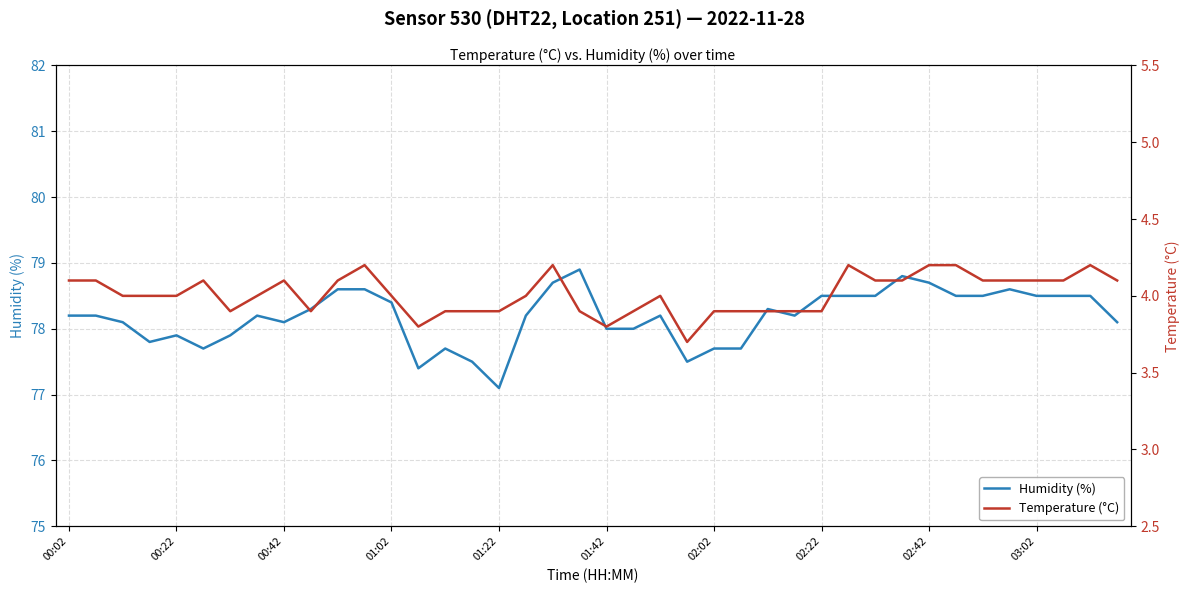

Does the chart display data point markers on the line(s)?

No